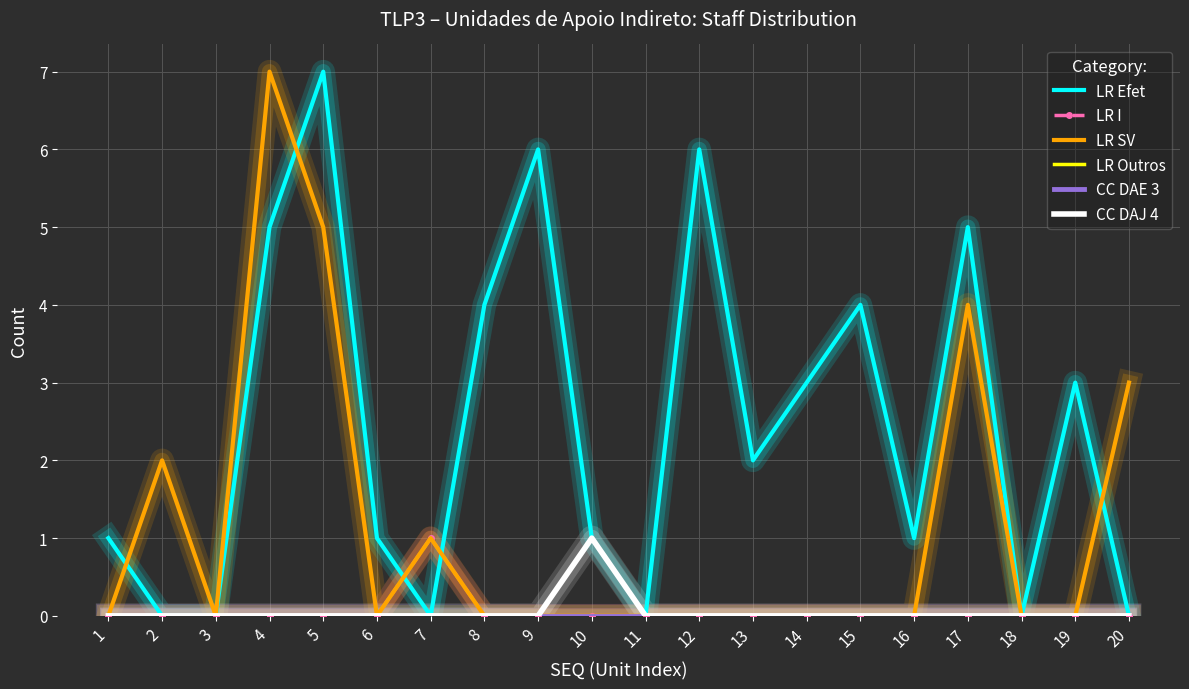

The value of LR Efet at 12 is 6. True or false?

True